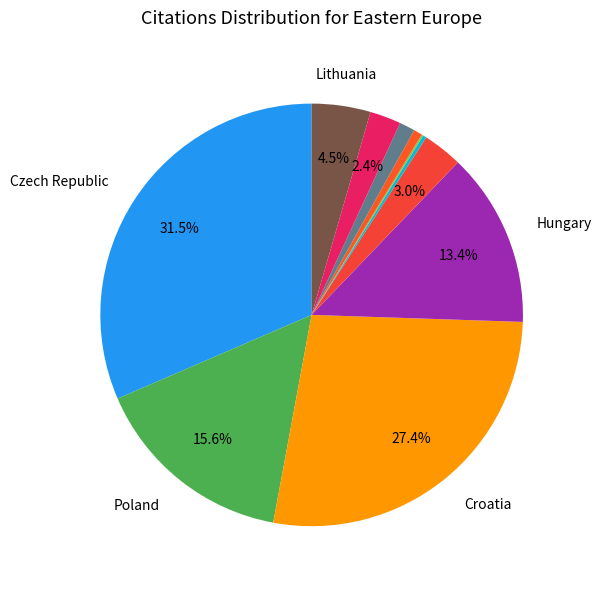

Does any single category account for the majority?

No